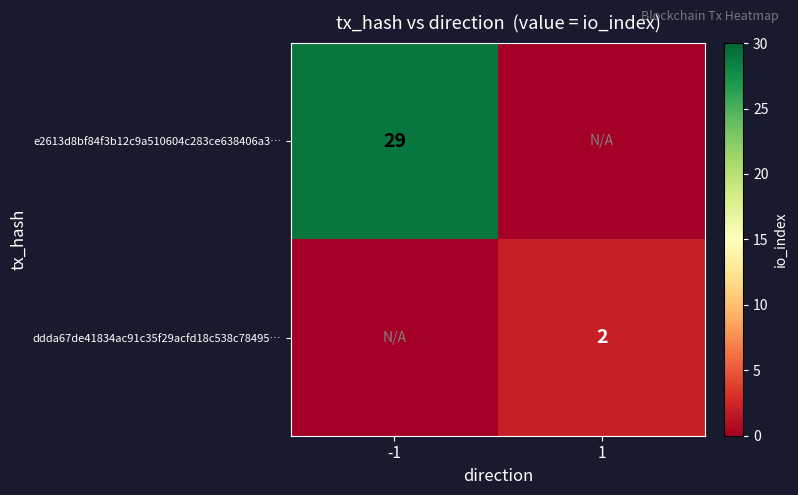

True or false: e2613d8bf84f3b12c9a510604c283ce638406a3… has a value of 19 at -1.

False